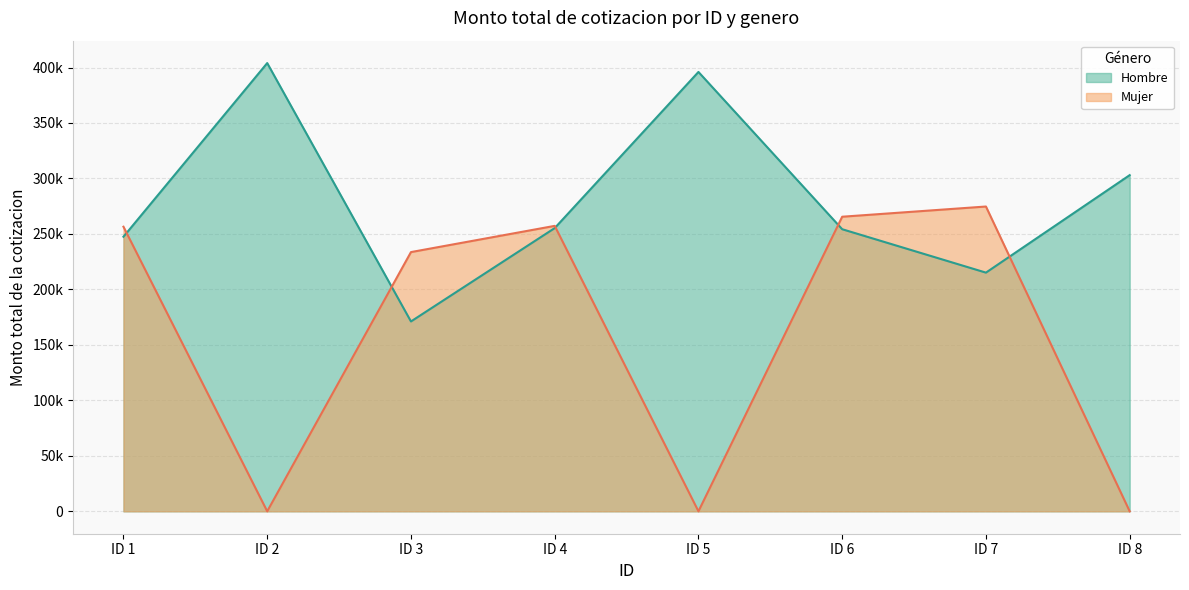

What is the difference between the second highest and minimum values in the Hombre series?

224881.3